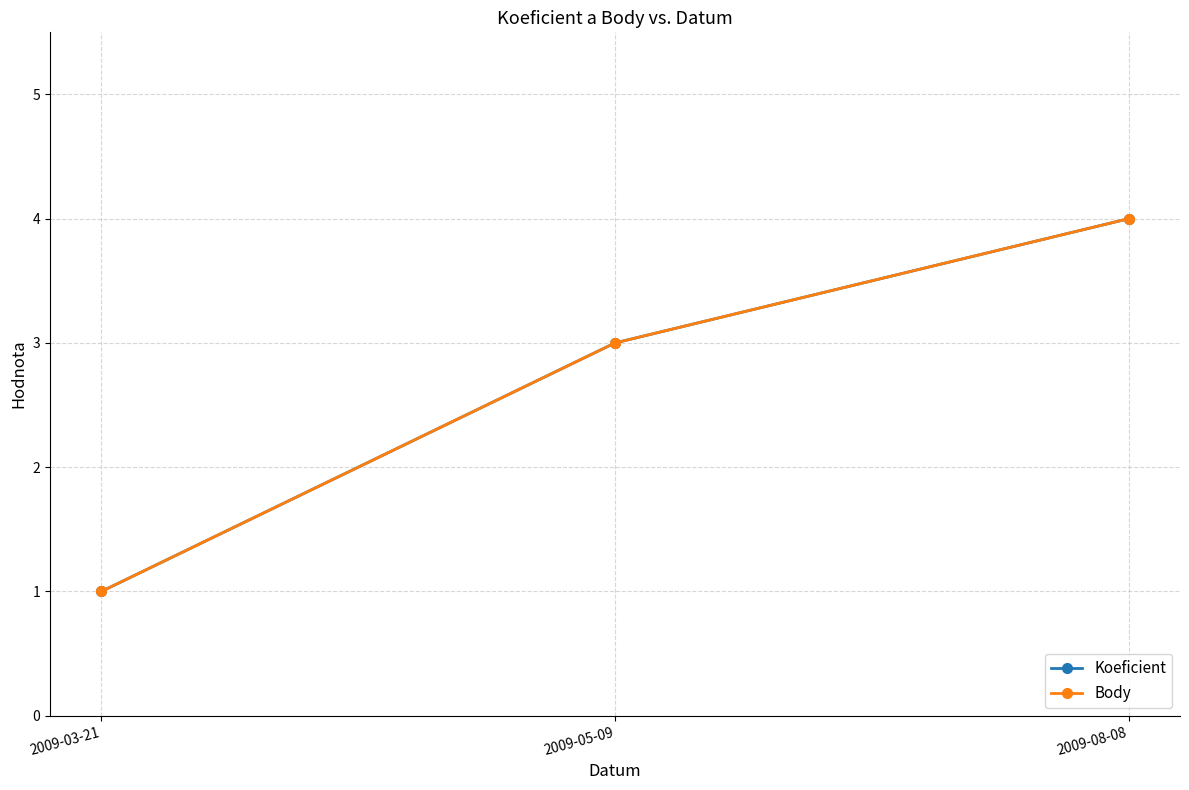

What is the average value of the Koeficient series?

3